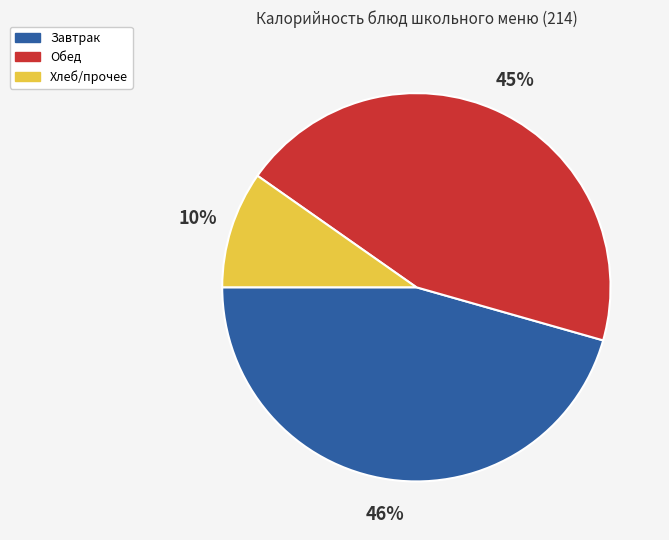

How many segments does this pie chart have?

3